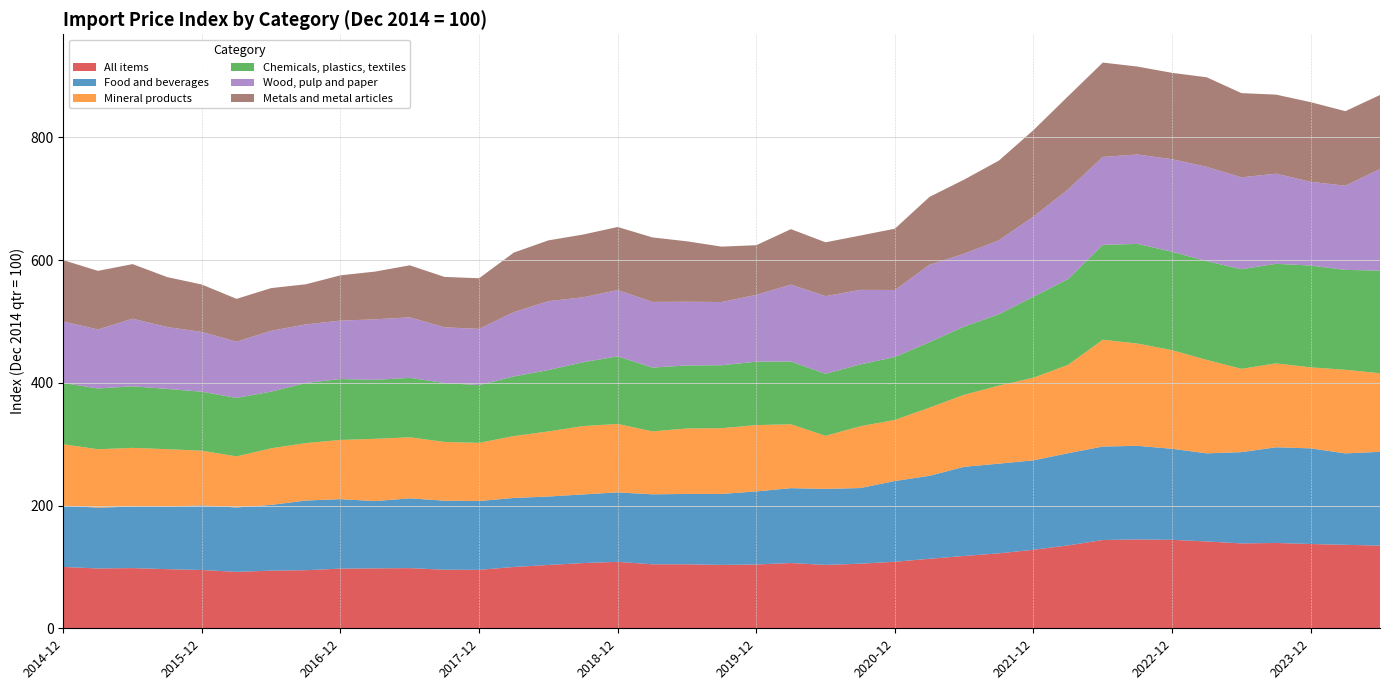

Reading right to left, extract all data points from this chart.

All items: 2024-06=134.8	2024-03=136.1	2023-12=137.4	2023-09=139.1	2023-06=138.4	2023-03=141.5	2022-12=144.2	2022-09=144.8	2022-06=143.9	2022-03=135.1	2021-12=128.0	2021-09=122.2	2021-06=117.9	2021-03=113.3	2020-12=108.4	2020-09=105.3	2020-06=103.3	2020-03=106.4	2019-12=104.0	2019-09=103.3	2019-06=104.3	2019-03=104.3	2018-12=108.3	2018-09=106.3	2018-06=103.2	2018-03=99.9	2017-12=95.3	2017-09=95.5	2017-06=98.1	2017-03=97.7	2016-12=97.2	2016-09=94.7	2016-06=94.0	2016-03=92.0	2015-12=95.0	2015-09=96.4	2015-06=98.1	2015-03=97.5	2014-12=100.0
Food and beverages: 2024-06=152.9	2024-03=149.0	2023-12=155.9	2023-09=155.9	2023-06=148.7	2023-03=143.6	2022-12=148.4	2022-09=152.6	2022-06=152.3	2022-03=150.3	2021-12=145.8	2021-09=146.2	2021-06=145.3	2021-03=135.3	2020-12=131.7	2020-09=123.3	2020-06=123.9	2020-03=122.0	2019-12=119.1	2019-09=115.7	2019-06=114.7	2019-03=114.0	2018-12=113.2	2018-09=111.9	2018-06=111.6	2018-03=112.5	2017-12=112.2	2017-09=112.5	2017-06=113.7	2017-03=109.7	2016-12=113.2	2016-09=113.5	2016-06=107.2	2016-03=104.9	2015-12=105.3	2015-09=102.1	2015-06=100.3	2015-03=99.0	2014-12=100.0
Mineral products: 2024-06=128.0	2024-03=136.3	2023-12=132.0	2023-09=136.8	2023-06=135.7	2023-03=152.3	2022-12=160.7	2022-09=166.7	2022-06=174.1	2022-03=144.0	2021-12=134.6	2021-09=127.2	2021-06=117.4	2021-03=111.1	2020-12=99.5	2020-09=100.7	2020-06=86.5	2020-03=104.1	2019-12=108.0	2019-09=107.1	2019-06=106.7	2019-03=102.6	2018-12=111.5	2018-09=111.4	2018-06=106.1	2018-03=100.8	2017-12=94.8	2017-09=95.8	2017-06=99.5	2017-03=101.5	2016-12=96.5	2016-09=93.6	2016-06=92.2	2016-03=83.2	2015-12=89.1	2015-09=93.5	2015-06=95.6	2015-03=95.2	2014-12=100.0
Chemicals, plastics, textiles: 2024-06=167.4	2024-03=162.8	2023-12=165.9	2023-09=162.3	2023-06=162.4	2023-03=160.9	2022-12=160.4	2022-09=162.4	2022-06=154.5	2022-03=139.8	2021-12=132.1	2021-09=116.2	2021-06=111.2	2021-03=106.7	2020-12=102.5	2020-09=100.8	2020-06=101.0	2020-03=102.3	2019-12=103.4	2019-09=102.6	2019-06=102.7	2019-03=104.0	2018-12=110.2	2018-09=104.0	2018-06=100.0	2018-03=97.2	2017-12=94.1	2017-09=96.0	2017-06=96.9	2017-03=96.1	2016-12=99.3	2016-09=98.0	2016-06=92.3	2016-03=95.4	2015-12=96.1	2015-09=98.2	2015-06=100.4	2015-03=99.0	2014-12=100.0
Wood, pulp and paper: 2024-06=165.4	2024-03=137.2	2023-12=136.4	2023-09=146.9	2023-06=149.8	2023-03=153.7	2022-12=150.8	2022-09=145.7	2022-06=143.4	2022-03=146.2	2021-12=130.6	2021-09=120.5	2021-06=118.8	2021-03=126.1	2020-12=109.3	2020-09=121.5	2020-06=126.6	2020-03=125.4	2019-12=109.0	2019-09=103.0	2019-06=103.9	2019-03=107.0	2018-12=108.1	2018-09=105.9	2018-06=112.3	2018-03=104.8	2017-12=91.7	2017-09=90.7	2017-06=98.6	2017-03=98.7	2016-12=95.2	2016-09=95.4	2016-06=99.2	2016-03=91.6	2015-12=97.5	2015-09=100.8	2015-06=110.1	2015-03=96.2	2014-12=100.0
Metals and metal articles: 2024-06=120.7	2024-03=121.5	2023-12=129.8	2023-09=128.8	2023-06=137.3	2023-03=146.0	2022-12=140.8	2022-09=143.3	2022-06=153.8	2022-03=151.8	2021-12=141.0	2021-09=129.9	2021-06=120.8	2021-03=110.7	2020-12=99.9	2020-09=88.5	2020-06=87.8	2020-03=90.4	2019-12=80.9	2019-09=90.3	2019-06=98.5	2019-03=105.1	2018-12=102.8	2018-09=102.3	2018-06=99.0	2018-03=97.0	2017-12=82.5	2017-09=82.2	2017-06=84.8	2017-03=77.9	2016-12=73.8	2016-09=65.4	2016-06=69.6	2016-03=69.8	2015-12=77.2	2015-09=81.4	2015-06=89.0	2015-03=95.5	2014-12=100.0